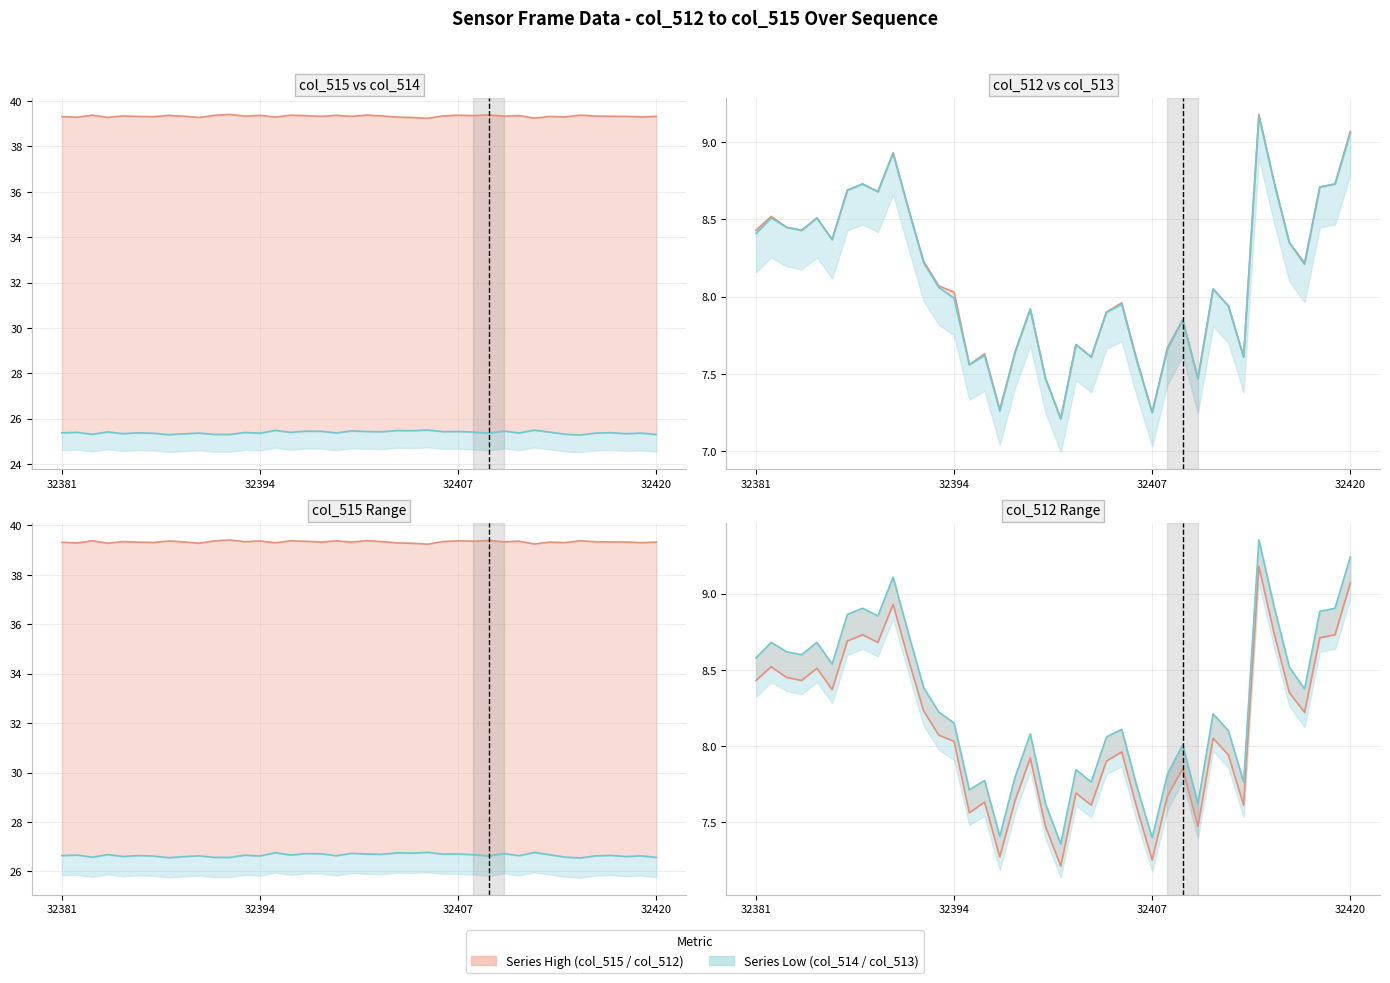

What are all the series names shown in the legend?

Series High, Series Low